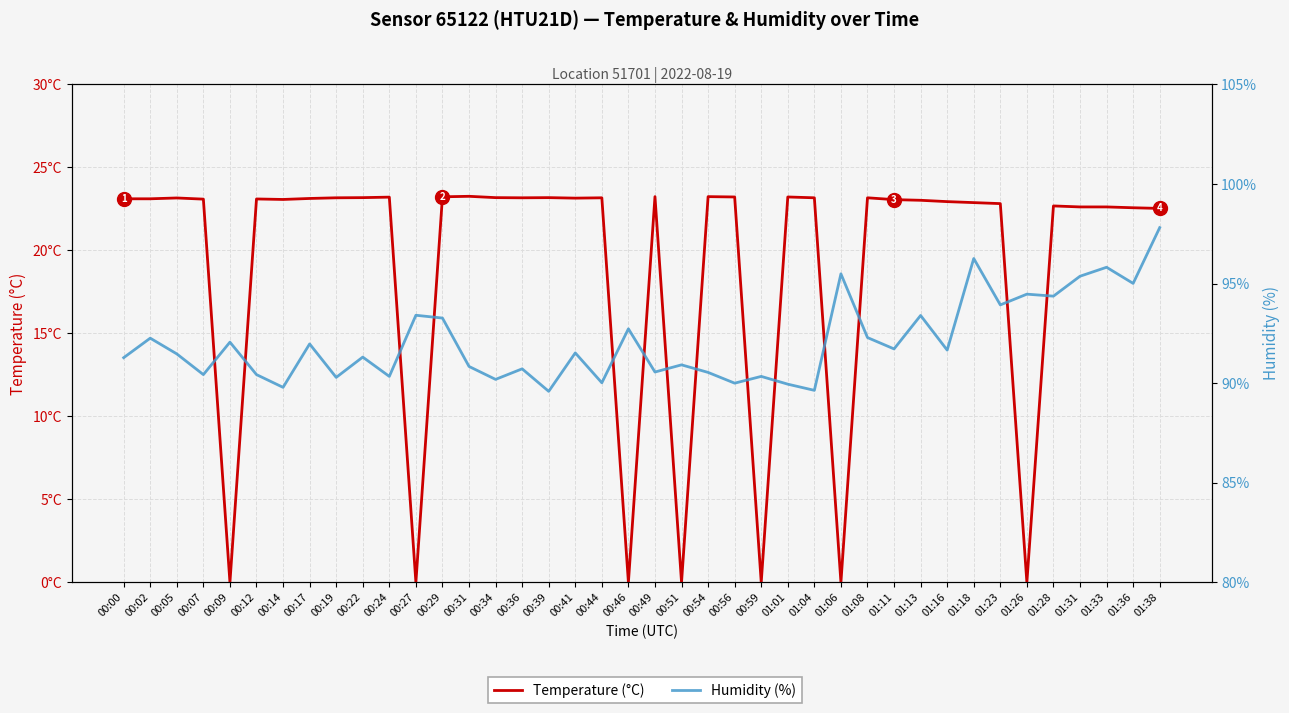

True or false: Humidity (%) has a value of 90.3 at 00:24.

True